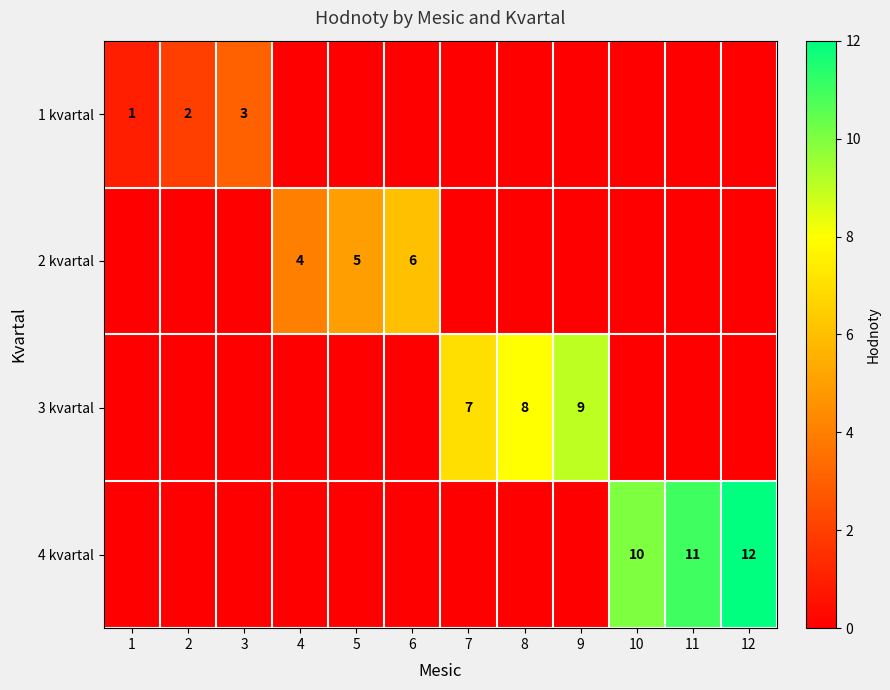

True or false: 1 kvartal has a value of 2 at 2.

True